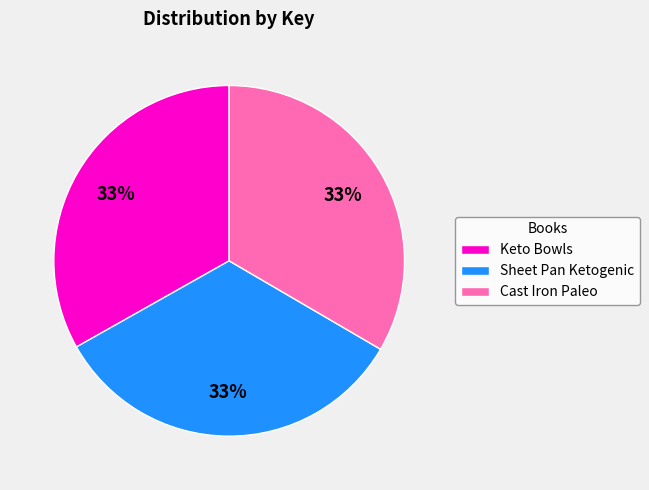

Does any single category account for the majority?

No